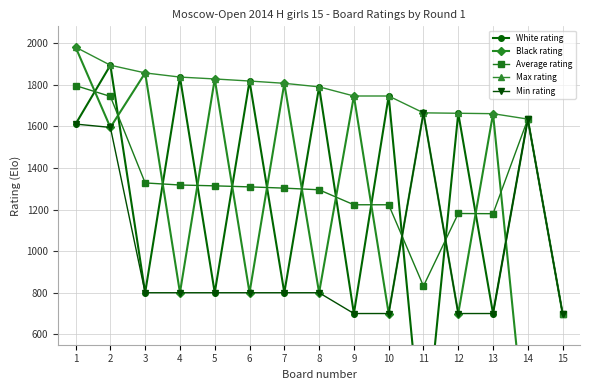

What are all the series names shown in the legend?

White rating, Black rating, Average rating, Max rating, Min rating